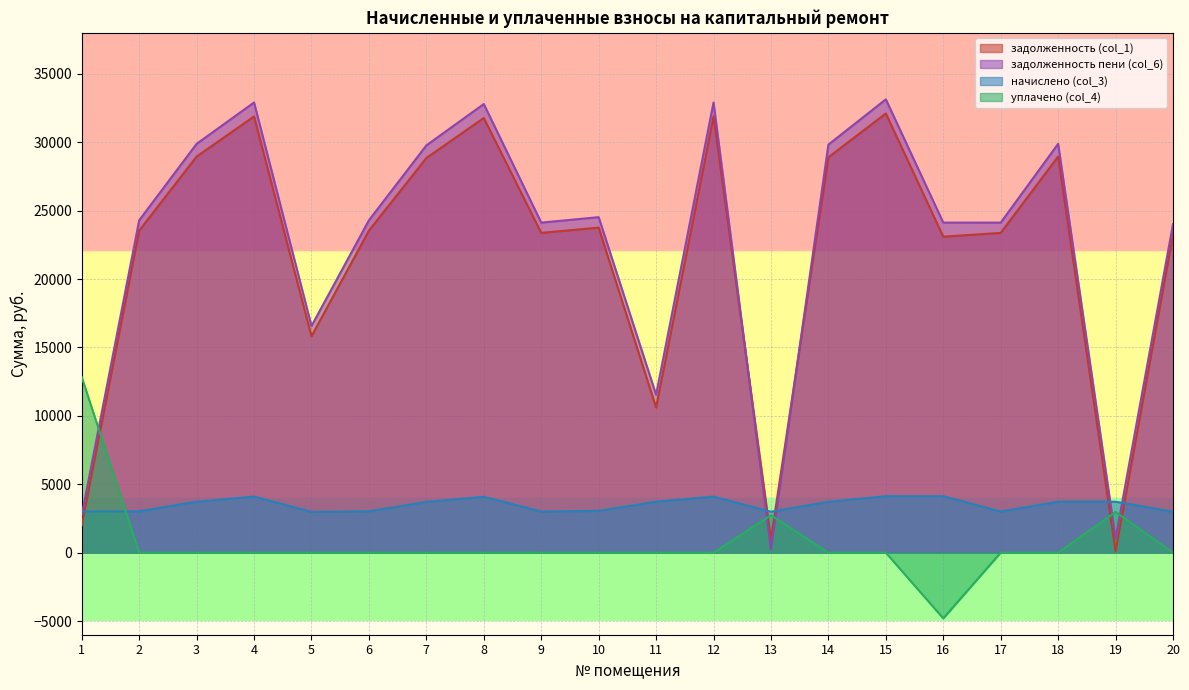

Which series has the largest total across all categories?

задолженность пени (col_6)